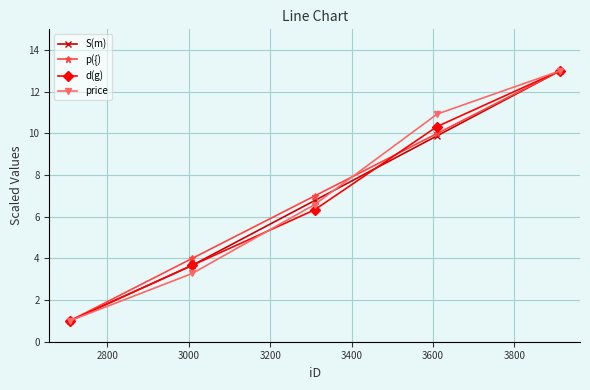

What is the value of the S(m) point at the 3rd from the left?

6.8